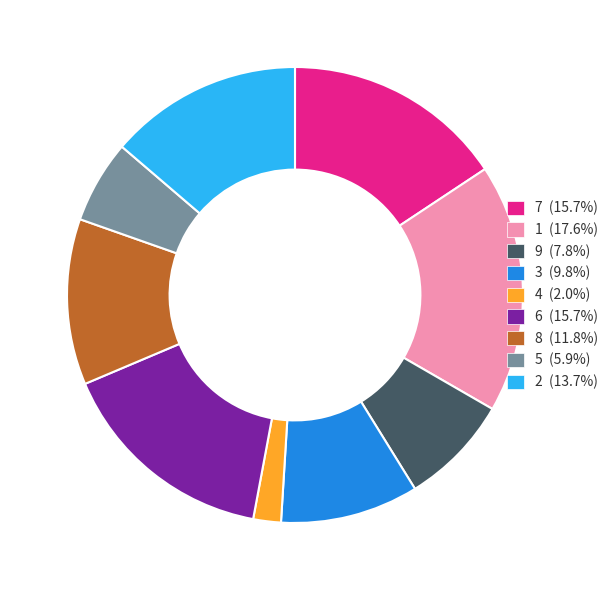

Do 8 and 7 together represent more than half of the pie?

No